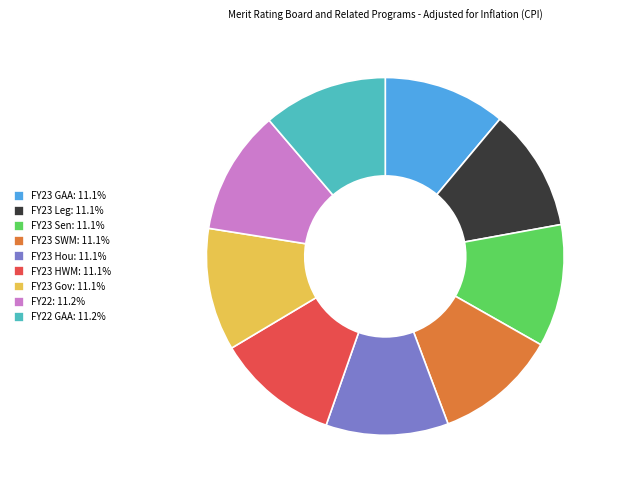

Does any single category account for the majority?

No